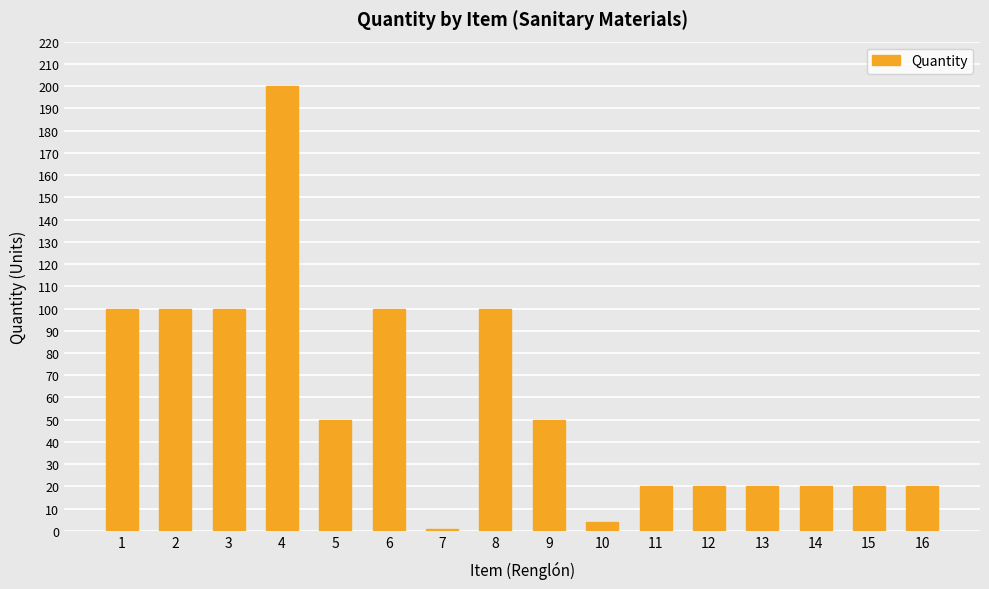

At which category does the chart reach its minimum across all series?

7